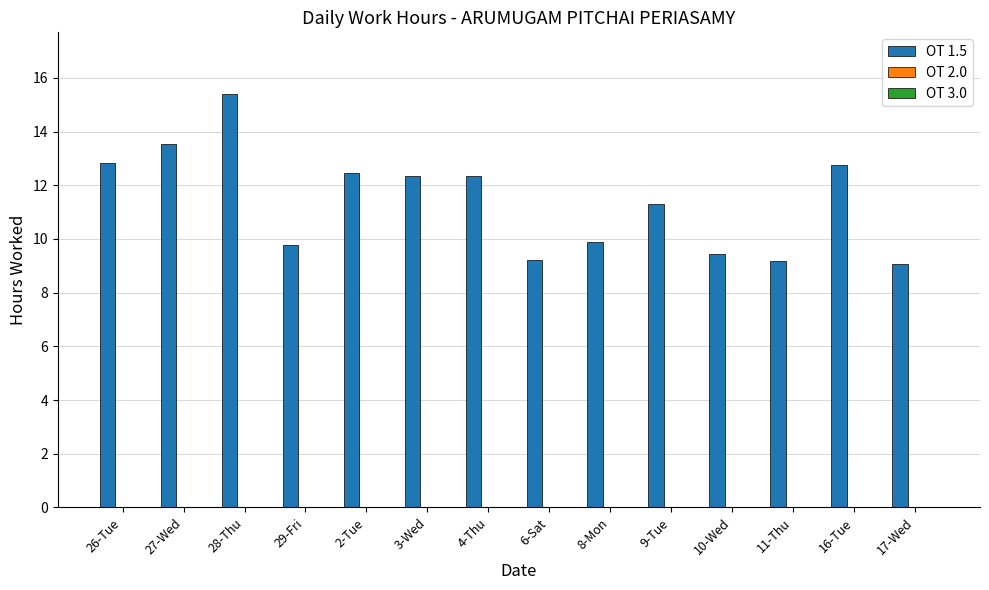

What is the smallest value displayed?

9.1